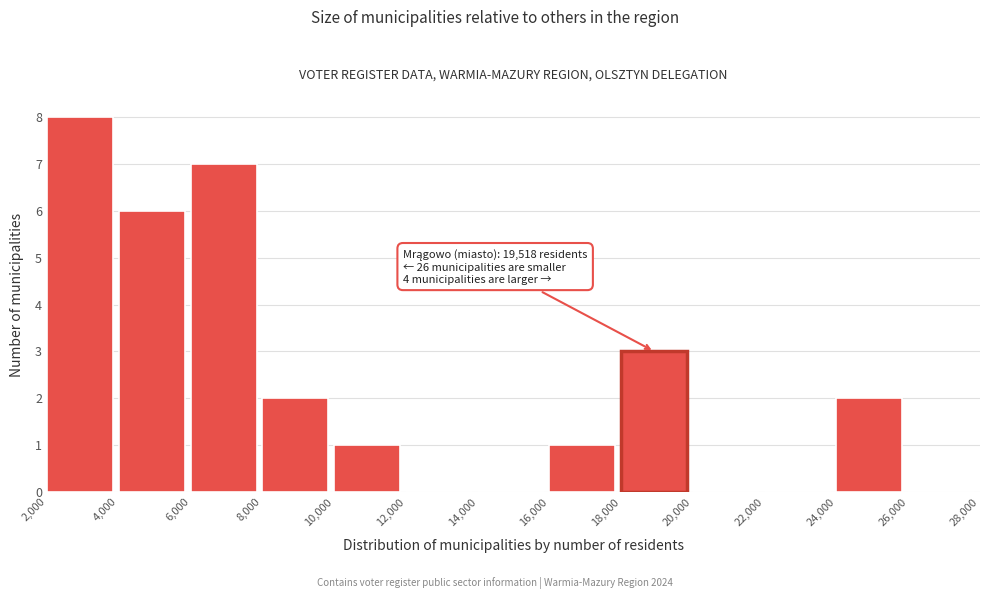

Over which range of the x-axis is the bar tallest?

2,000 to 4,000